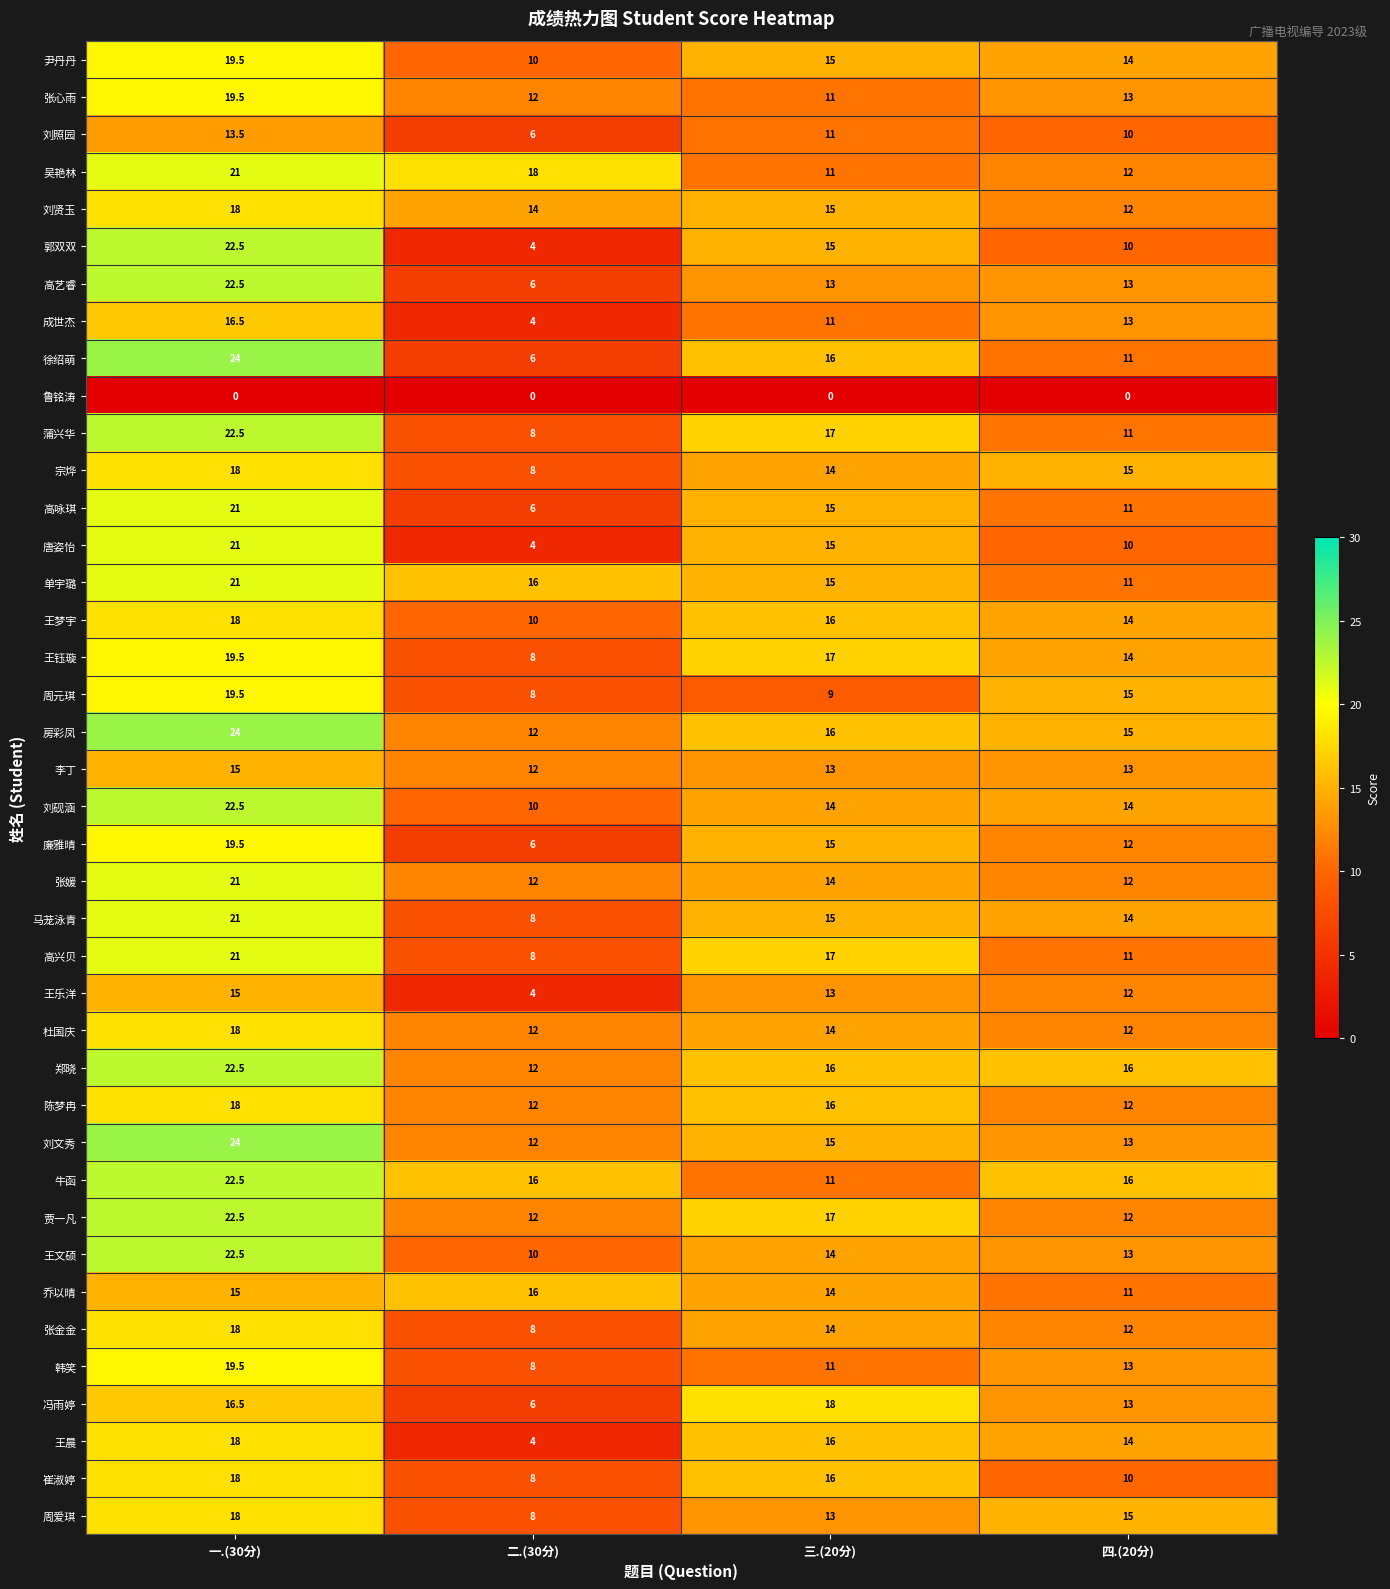

What is the difference between the highest and lowest values at 三.(20分)?

18.0